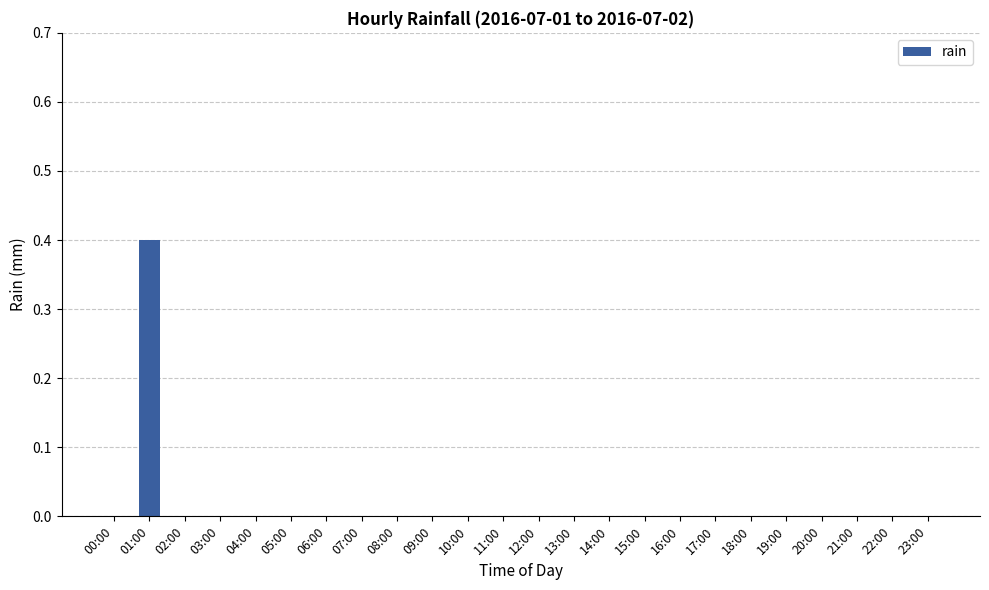

What is the sum of the values at 15:00 and 01:00?

0.4